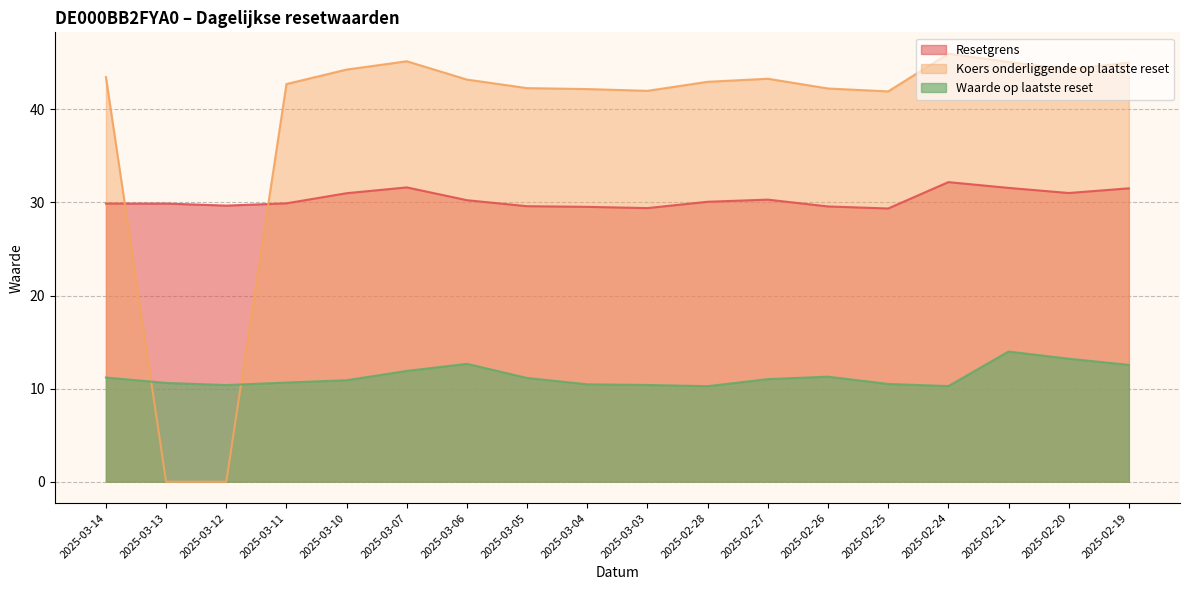

Reading left to right, transcribe all the data shown in this chart.

Resetgrens: 29.9	29.9	29.7	29.9	31.0	31.6	30.2	29.6	29.5	29.4	30.1	30.3	29.6	29.4	32.2	31.6	31.0	31.5
Koers onderliggende op laatste reset: 43.5	0.0	0.0	42.7	44.3	45.2	43.2	42.3	42.2	42.0	43.0	43.3	42.2	41.9	46.0	45.1	44.3	45.0
Waarde op laatste reset: 11.2	10.6	10.4	10.7	10.9	11.9	12.7	11.1	10.5	10.4	10.3	11.0	11.3	10.5	10.3	14.0	13.2	12.6